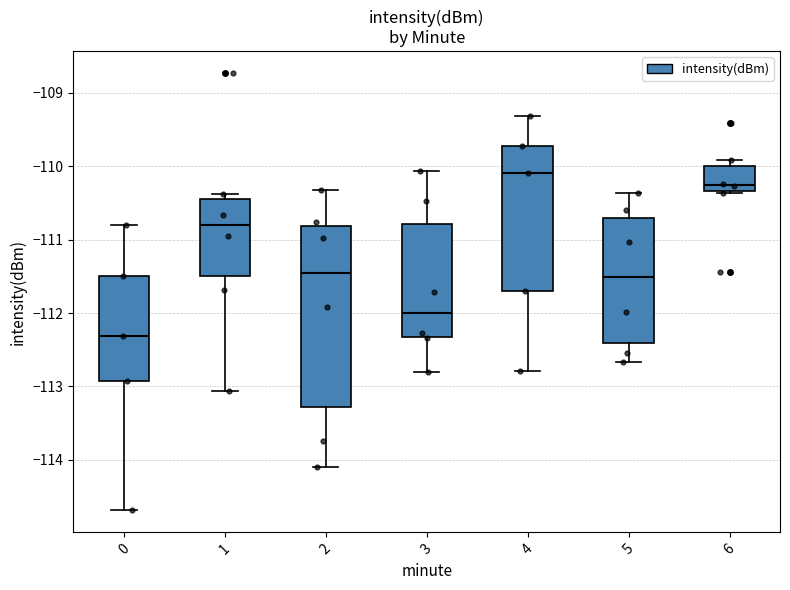

Which box's median line is the lowest?

0